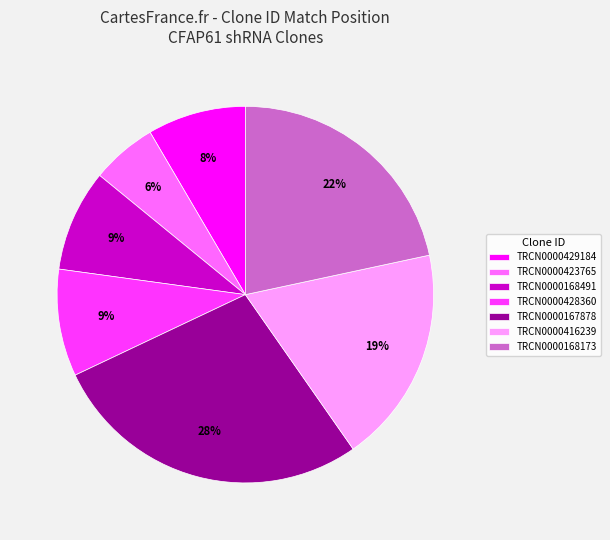

What percentage is the TRCN0000428360 slice, to the nearest percent?

9%